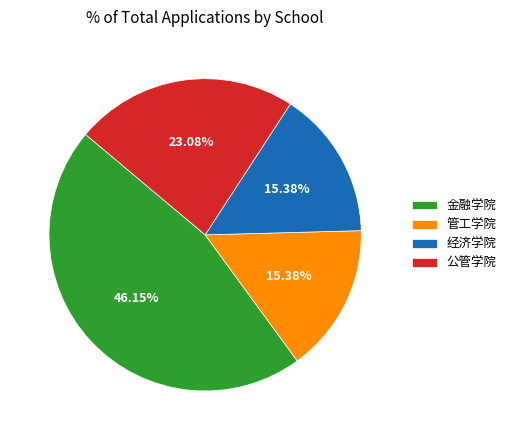

To the nearest percent, what is the average slice percentage?

25%